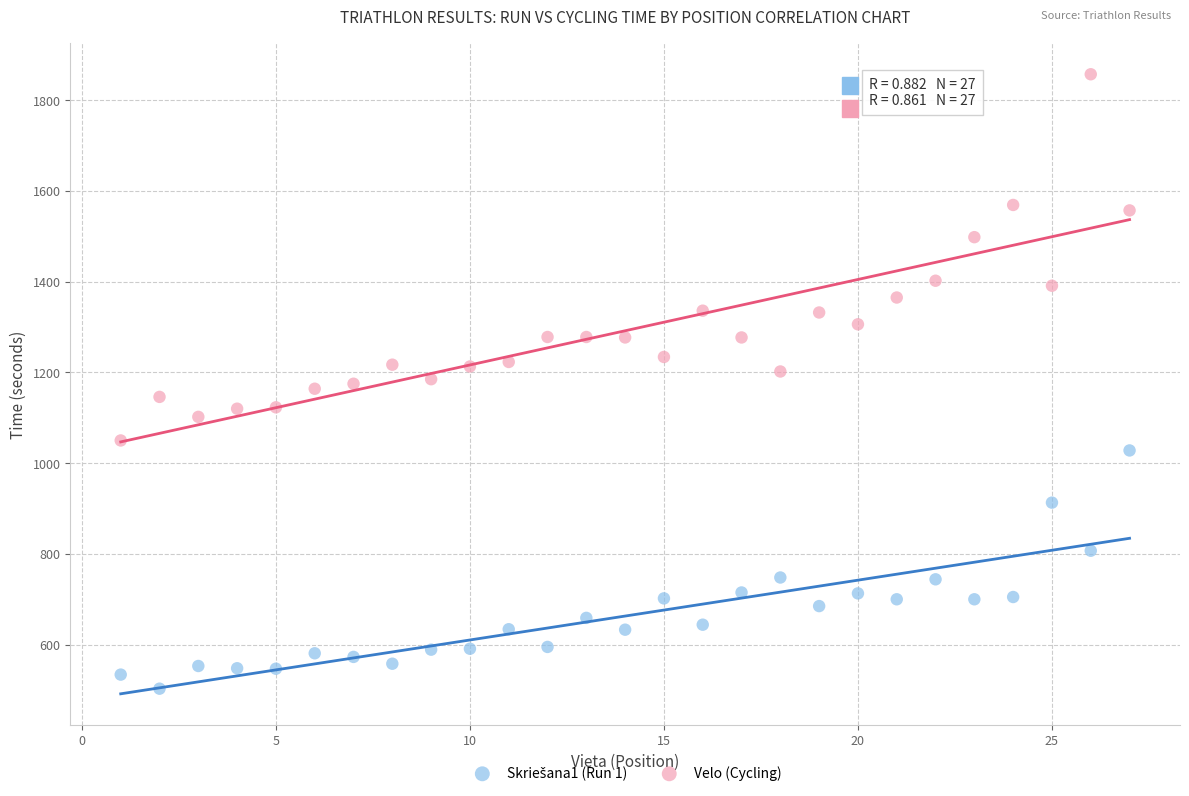

Across all data points, what is the range of X values (max minus min)?

26